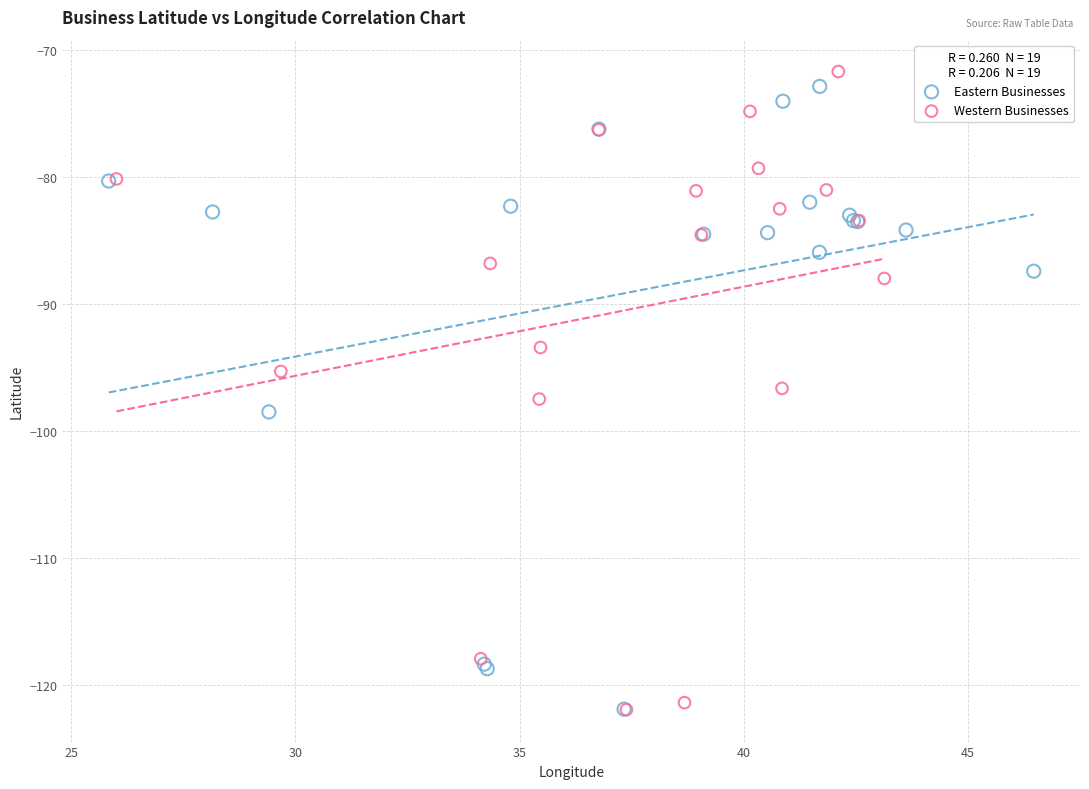

Which series reaches the maximum Y coordinate?

Western Businesses